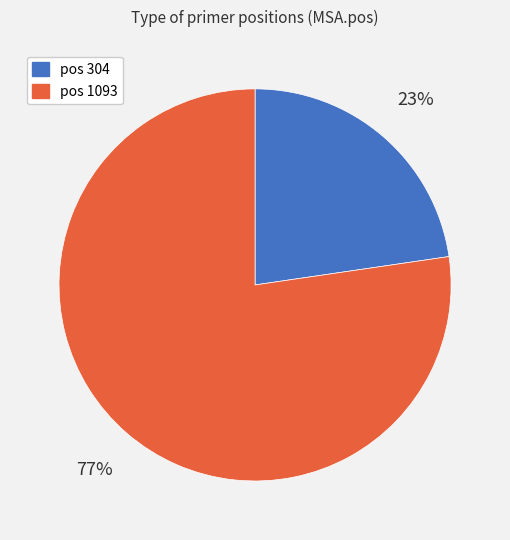

Which slice represents more than half of the pie?

pos 1093